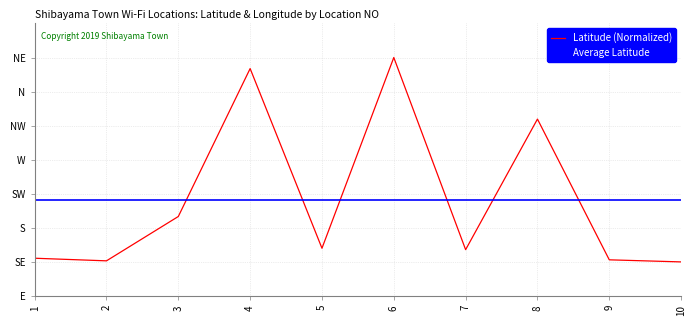

At which category is the sum across all series the highest?

6